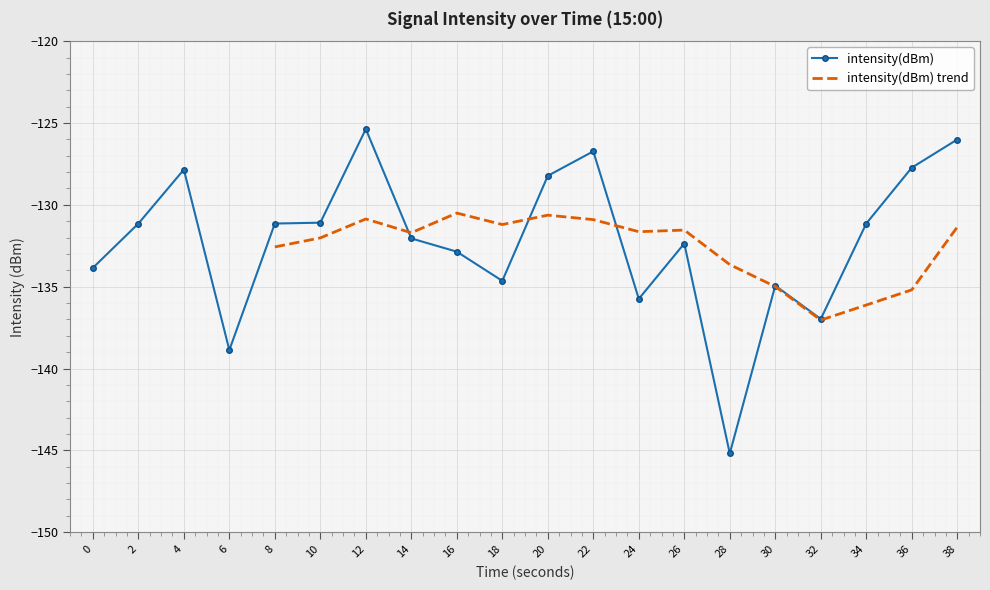

List the labels in order of value, smallest first.

28, 6, 32, 24, 30, 18, 0, 16, 26, 14, 2, 34, 8, 10, 20, 4, 36, 22, 38, 12